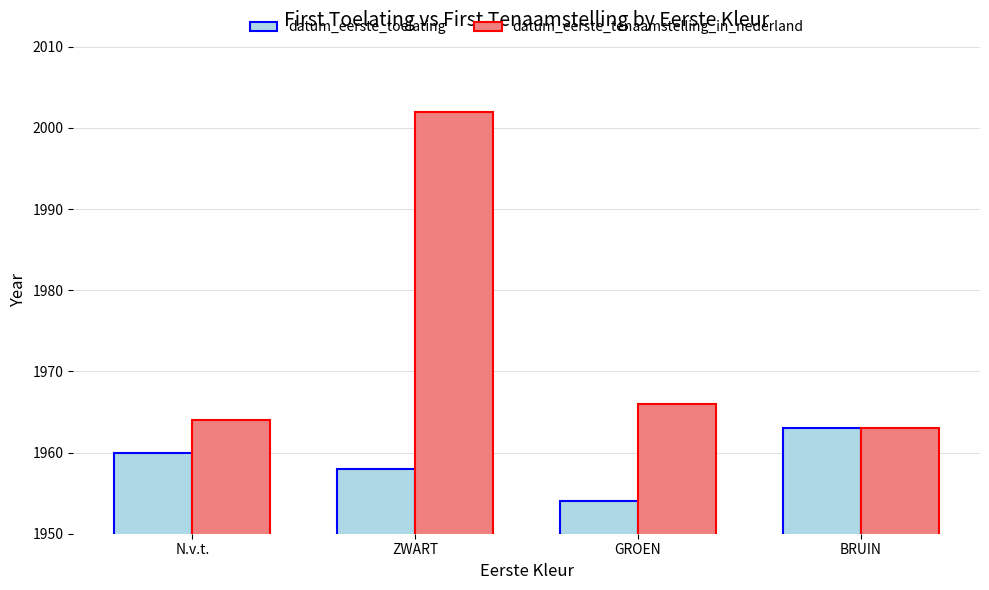

List the series in order of their overall mean, lowest first.

datum_eerste_toelating, datum_eerste_tenaamstelling_in_nederland